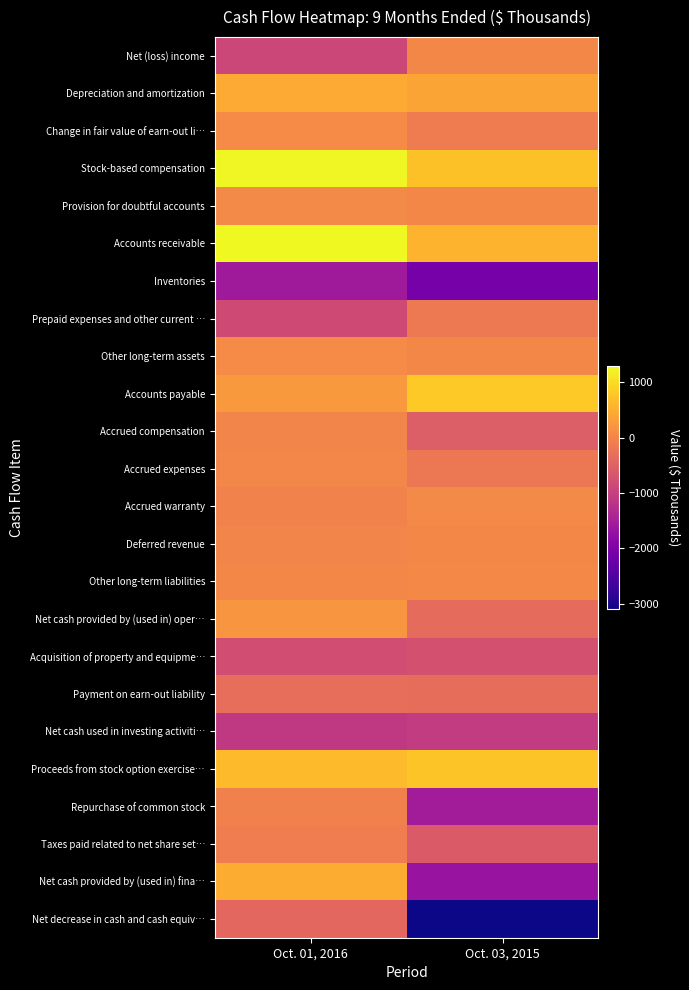

What is the minimum value shown in the chart?

-3090